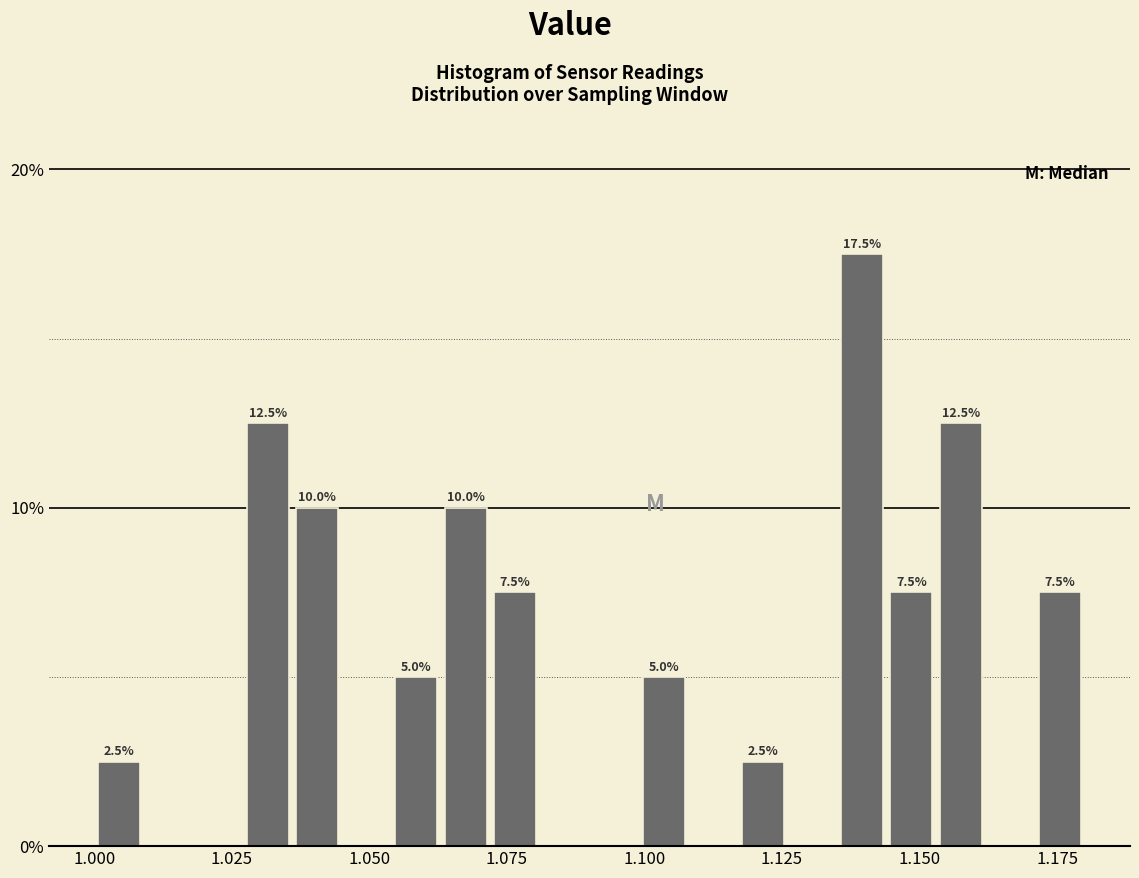

Read against the x-axis, roughly where is the centre of the tallest bar?

1.140